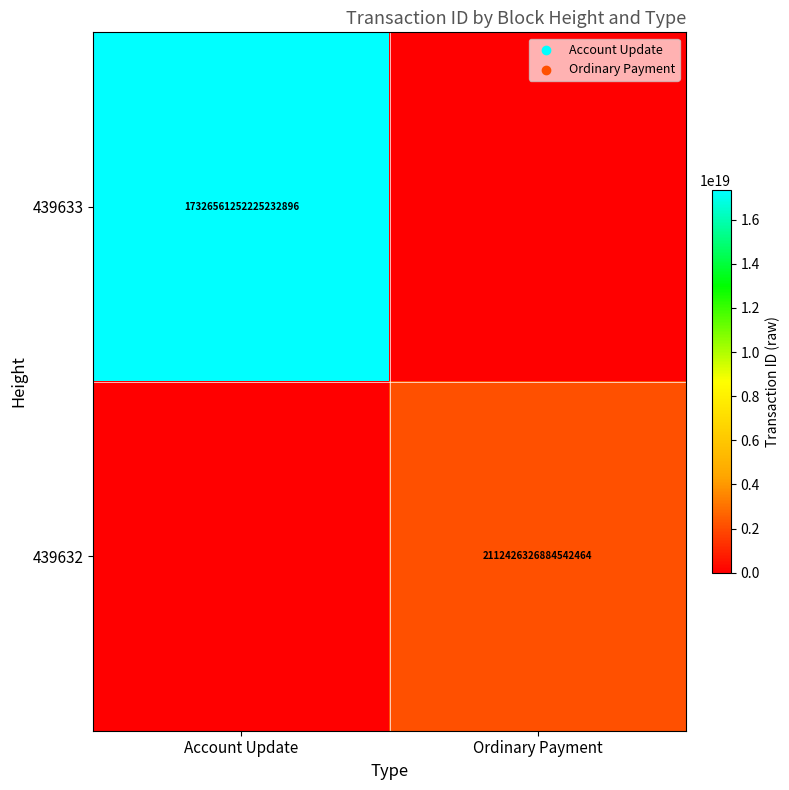

Is it true that 439632 equals 2846568367756056576 at Ordinary Payment?

False